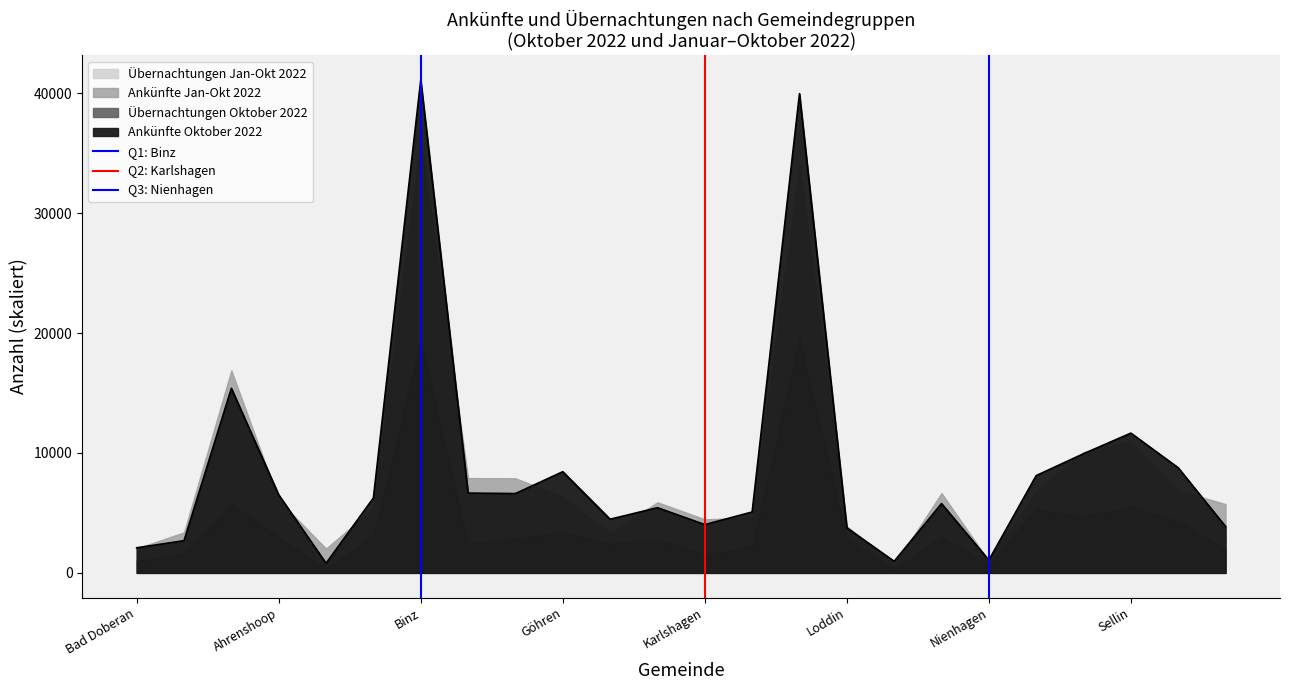

The Ankünfte Oktober 2022 series shows 1068 at Nienhagen. True or false?

True